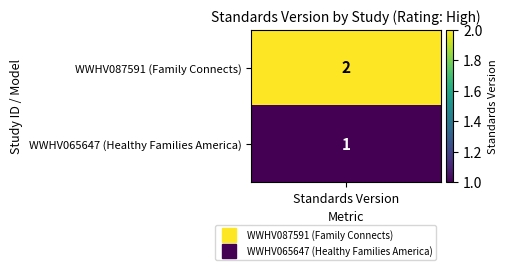

The chart shows a value of 2 at WWHV087591 (Family Connects). True or false?

True